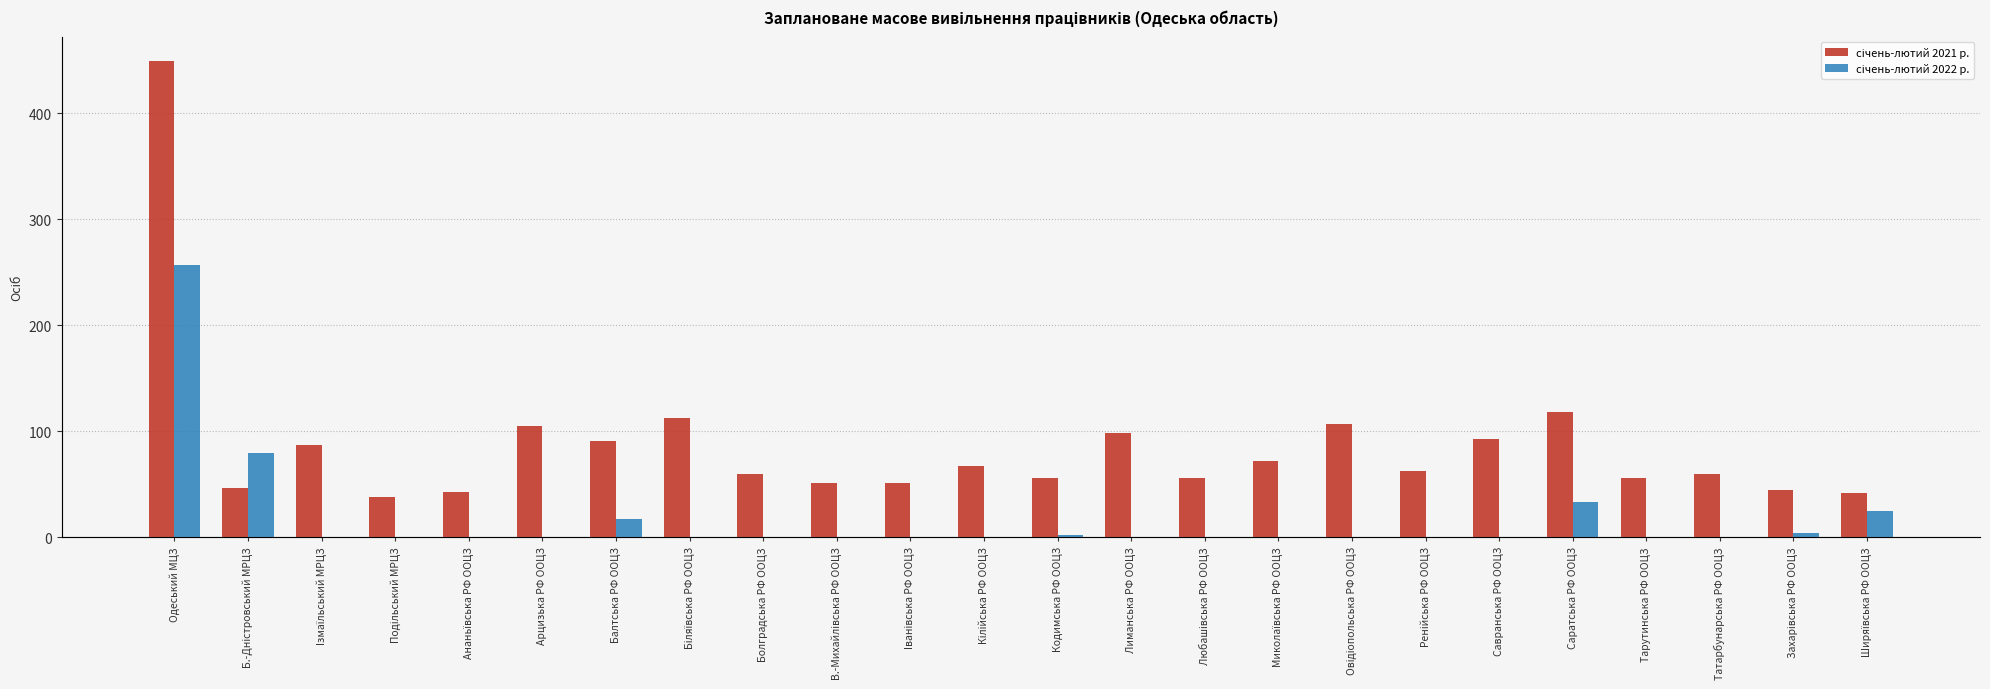

Which category has the highest value across all series?

Одеський МЦЗ